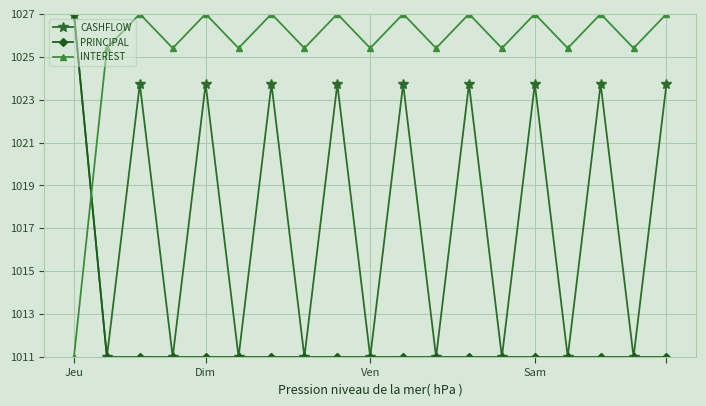

What is the highest value of the PRINCIPAL series?

1027.0